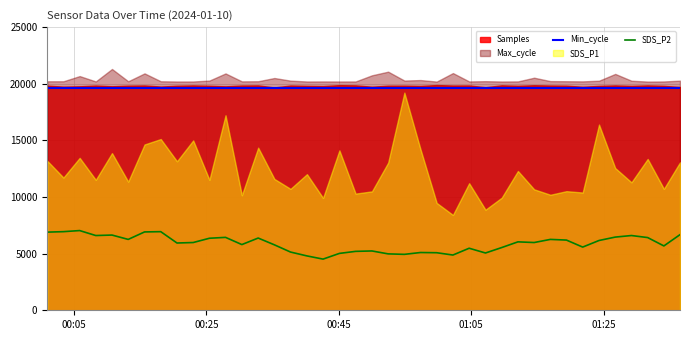

What is the minimum value for Min_cycle?

19600.0